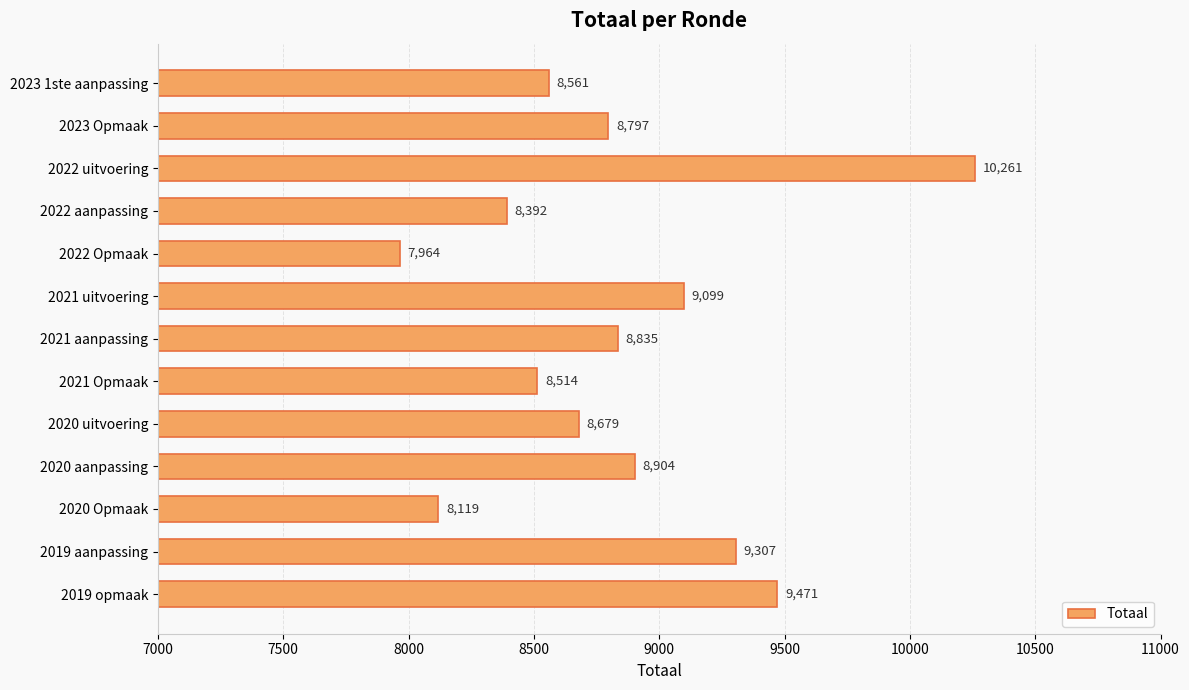

At which label is the value closest to 9112?

2021 uitvoering